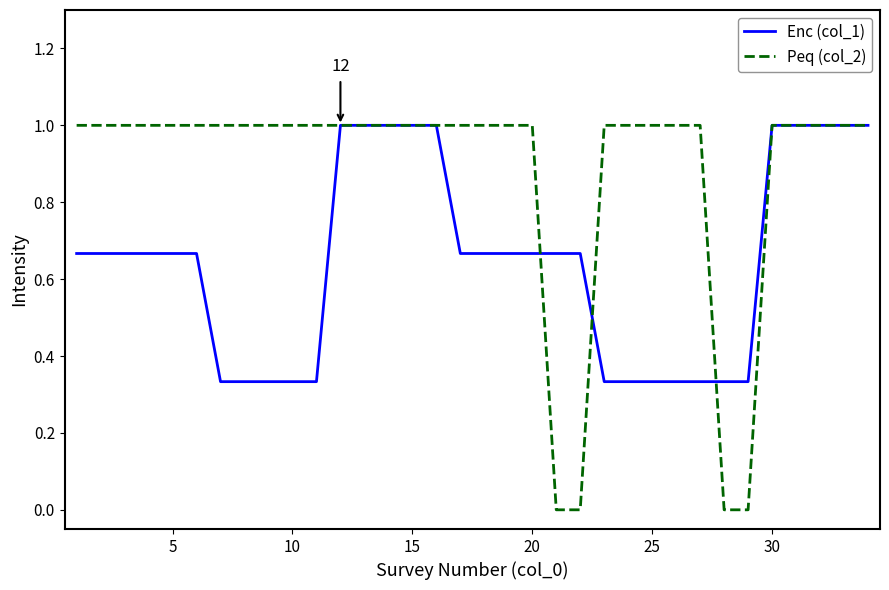

What are all the series names shown in the legend?

Enc (col_1), Peq (col_2)